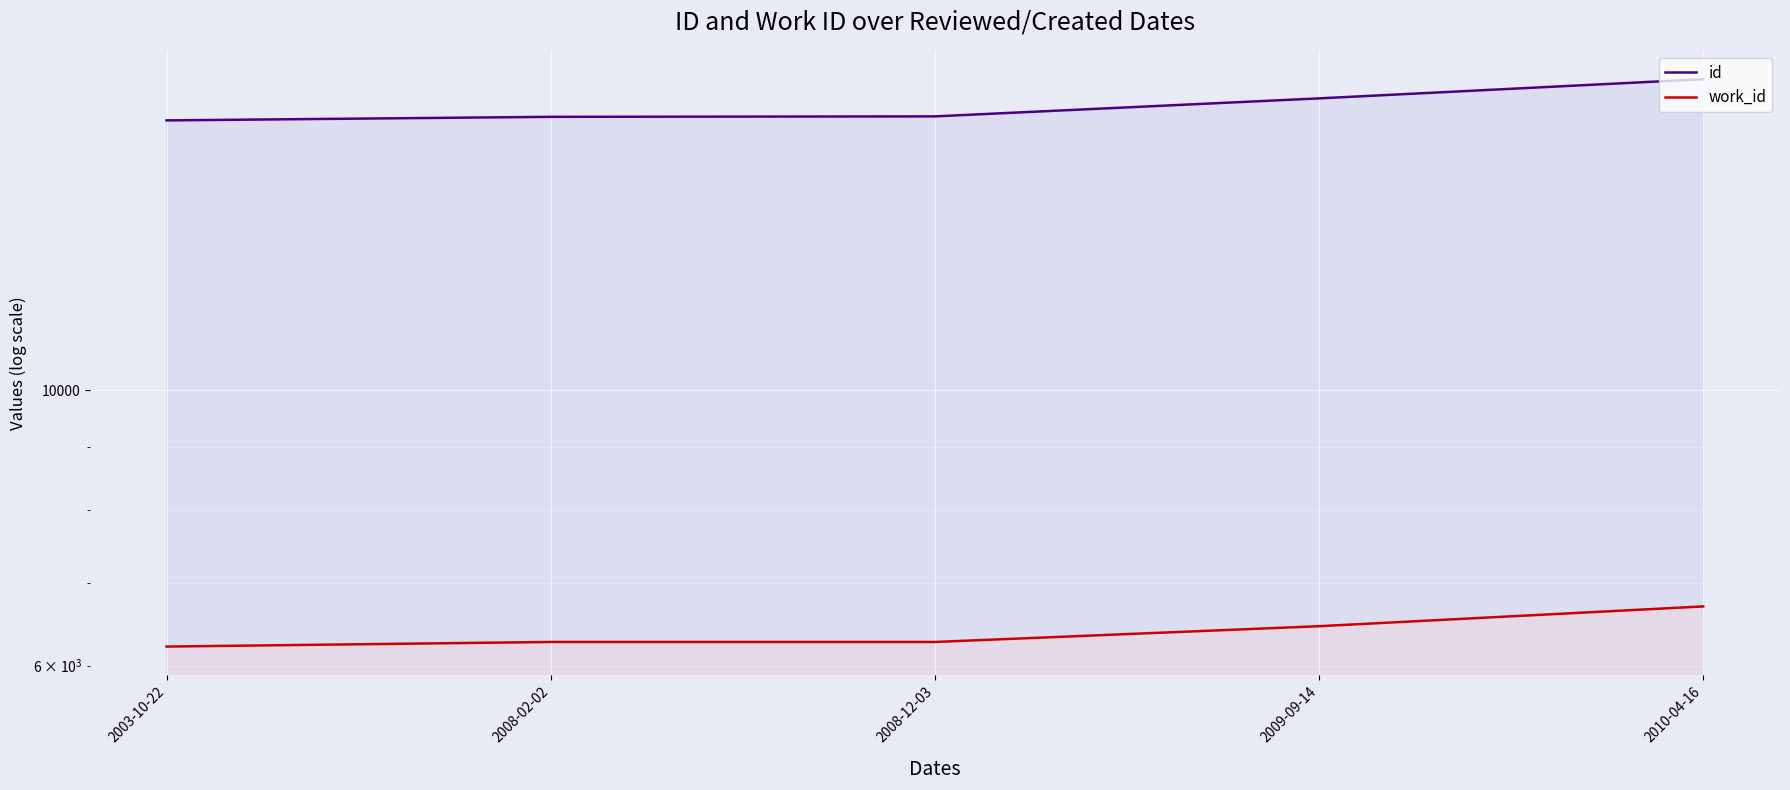

True or false: work_id has a value of 1728 at 2003-10-22.

False